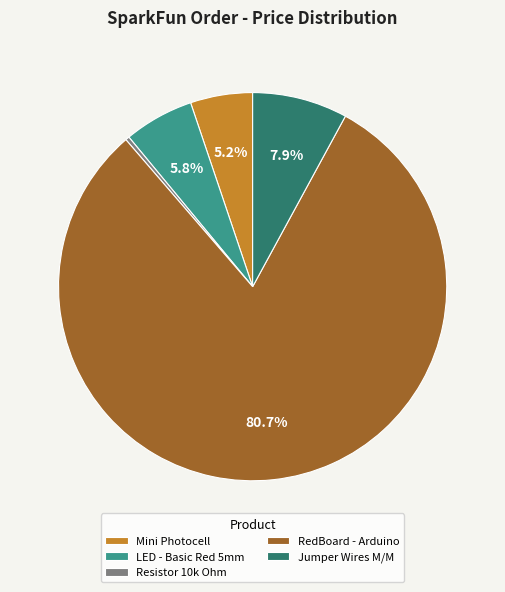

Which slice is the smallest?

Resistor 10k Ohm